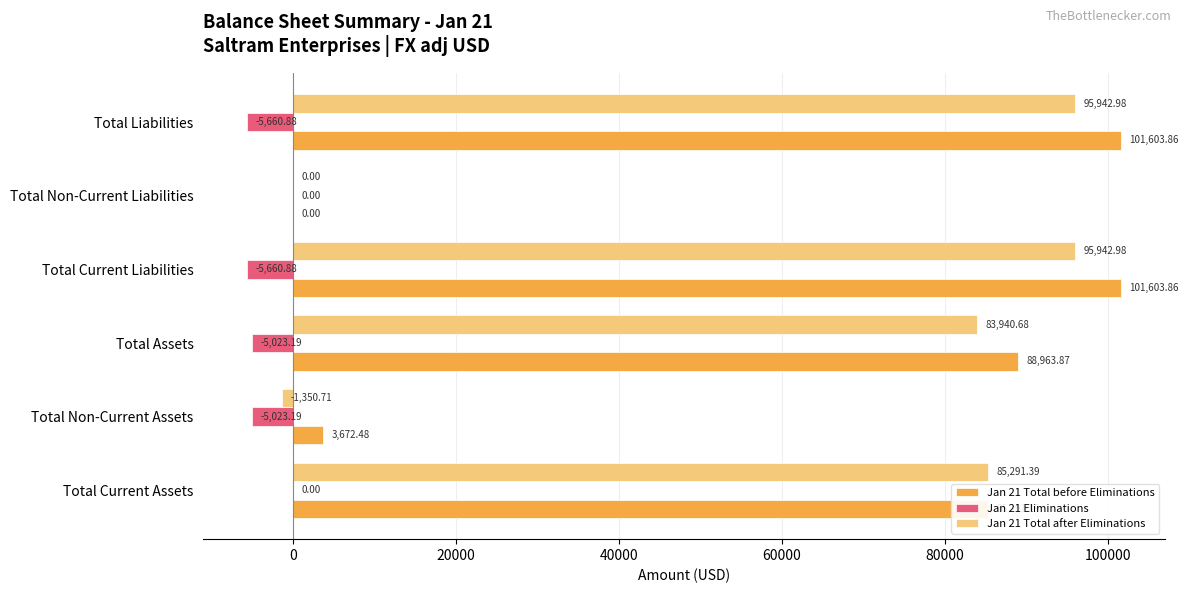

Is the value of Jan 21 Eliminations at Total Current Assets greater than the value of Jan 21 Total after Eliminations at Total Current Liabilities?

No